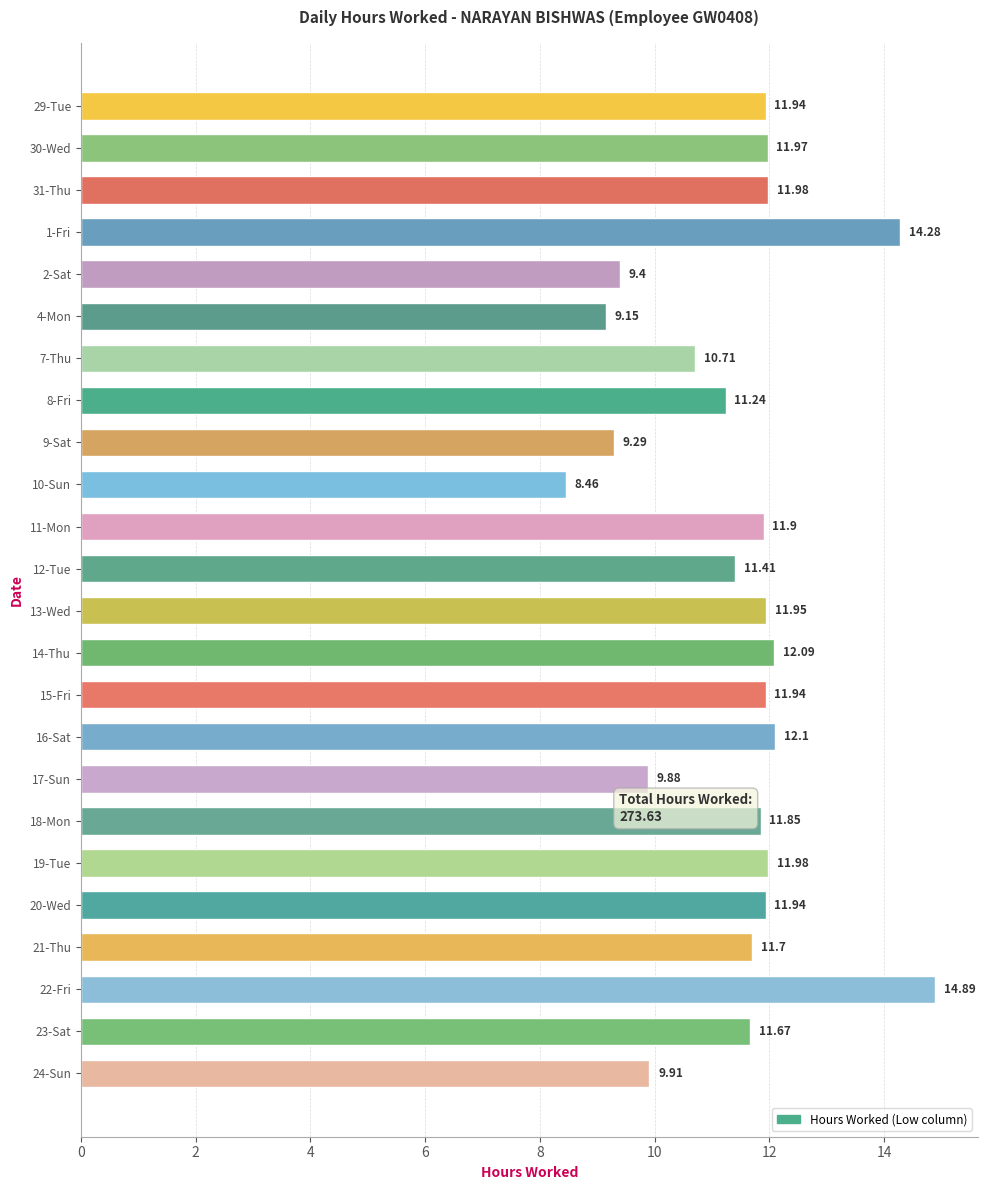

Which has a higher value, 13-Wed or 11-Mon?

13-Wed